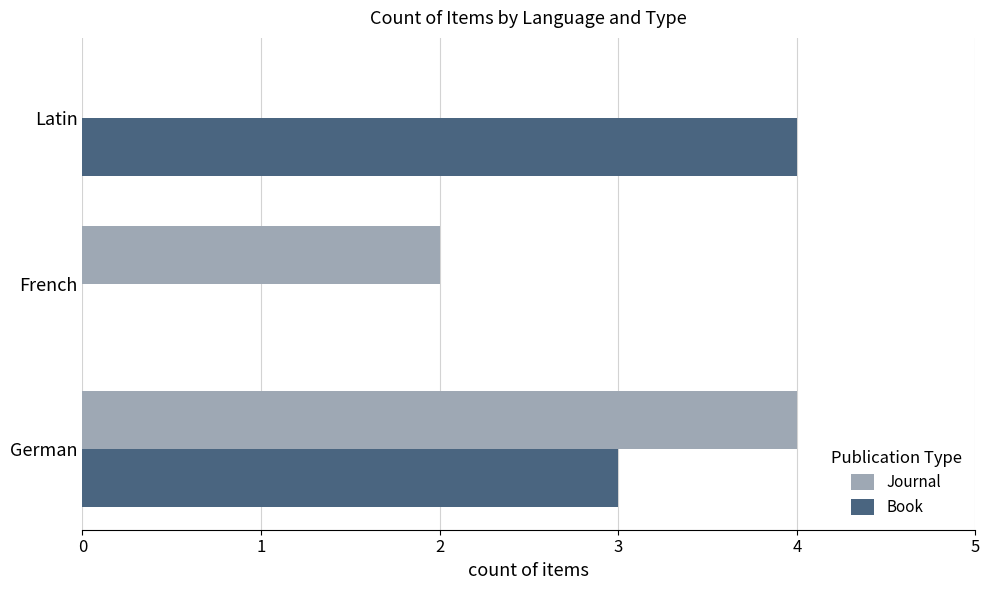

The value of Book at French is 0. True or false?

True